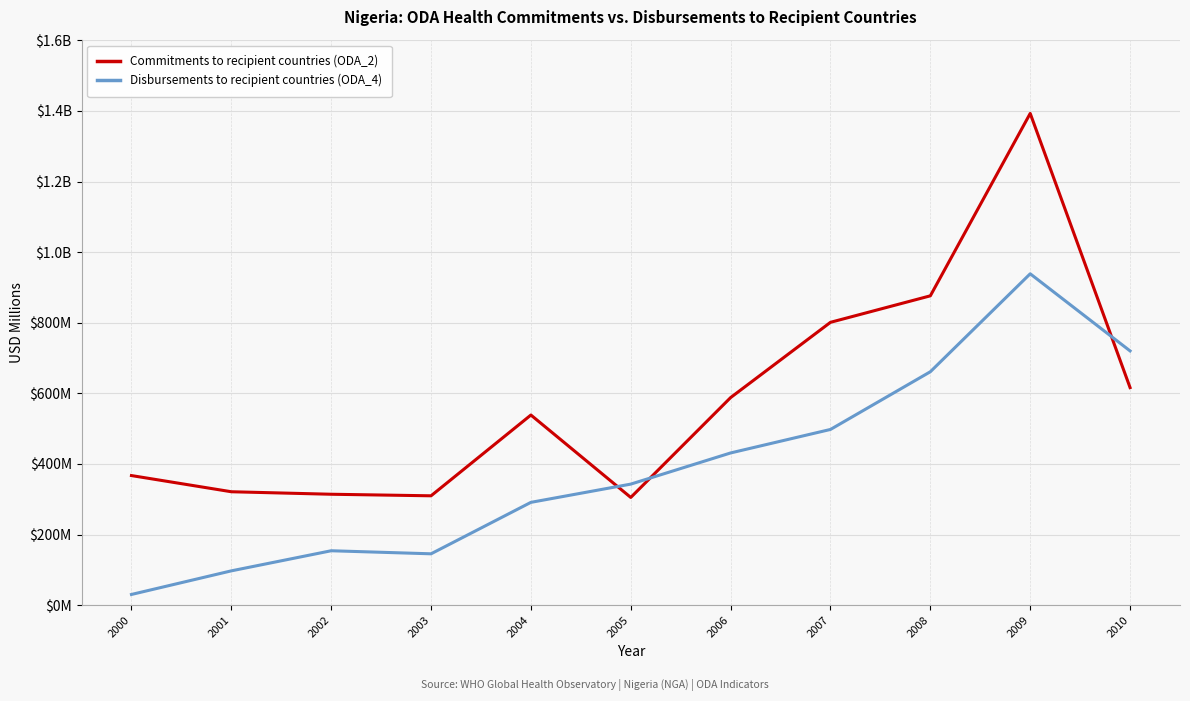

Where is the first local minimum for Commitments to recipient countries (ODA_2)?

2003